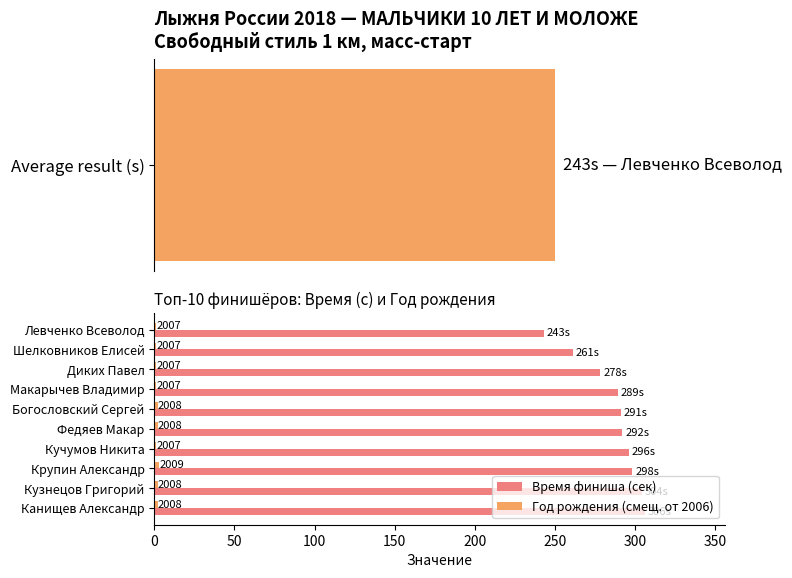

What is the value of the Время финиша (сек) bar at the 9th from the left?

304